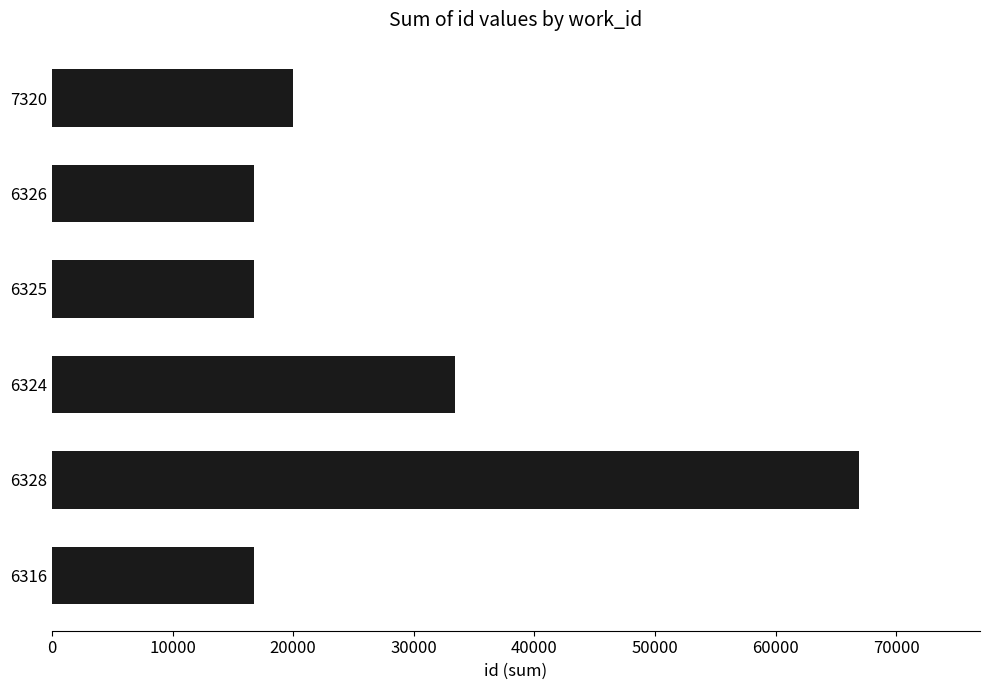

The chart shows a value of 5162 at 6326. True or false?

False